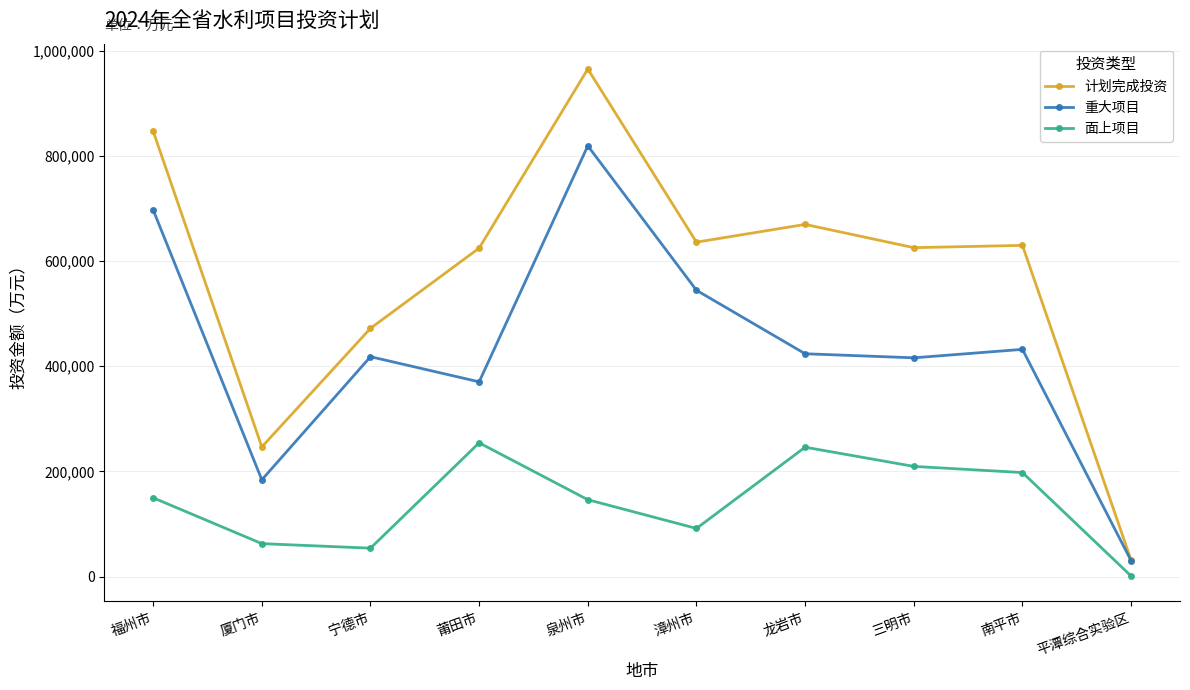

True or false: 面上项目 and 计划完成投资 intersect in this chart.

False